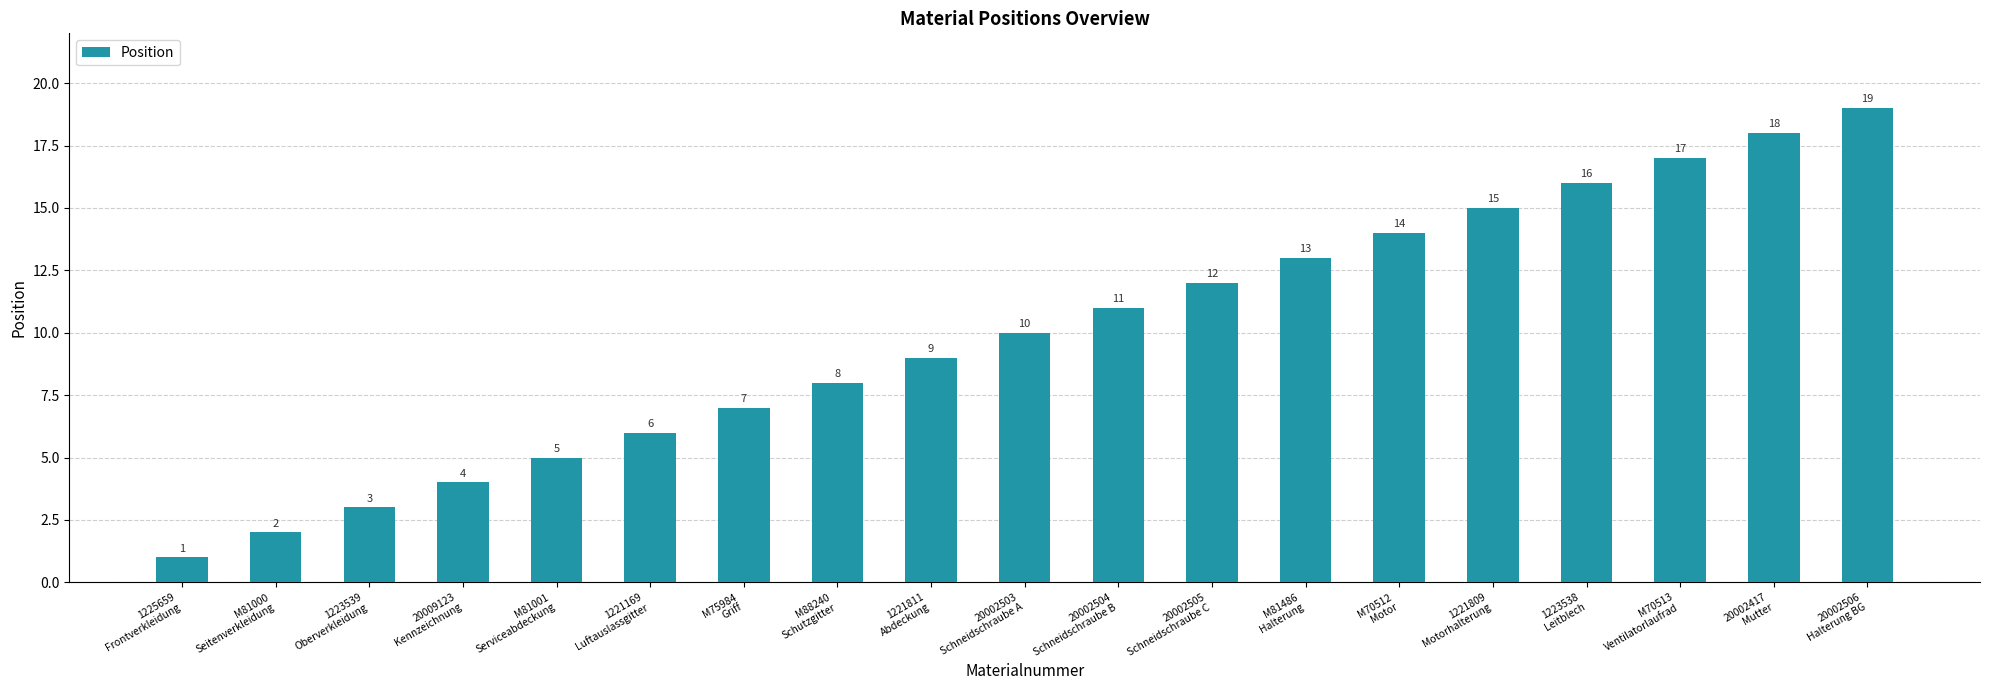

Between M70513
Ventilatorlaufrad and 20002417
Mutter, which is larger?

20002417
Mutter